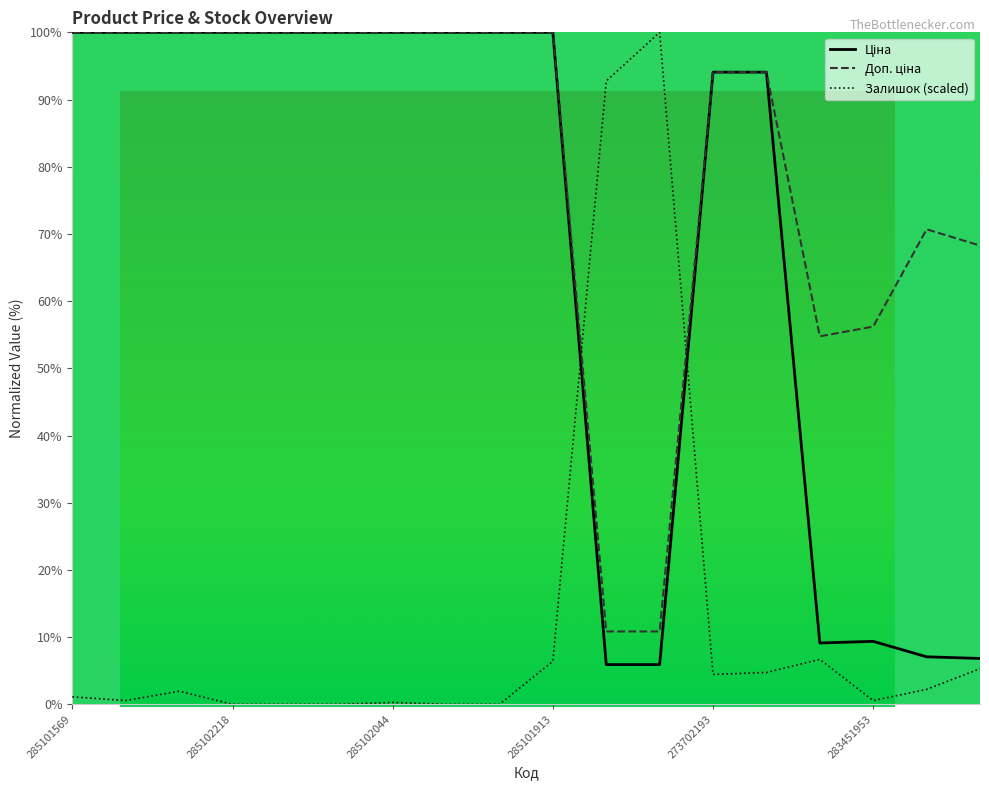

What is the difference between the maximum and second lowest values in the Залишок (scaled) series?

100.0